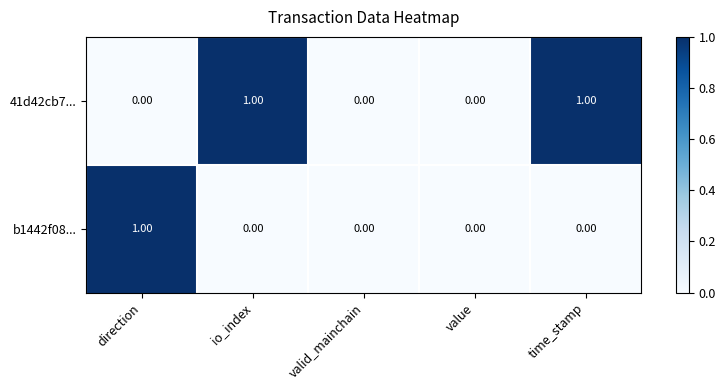

Which series has the largest total across all categories?

41d42cb7...